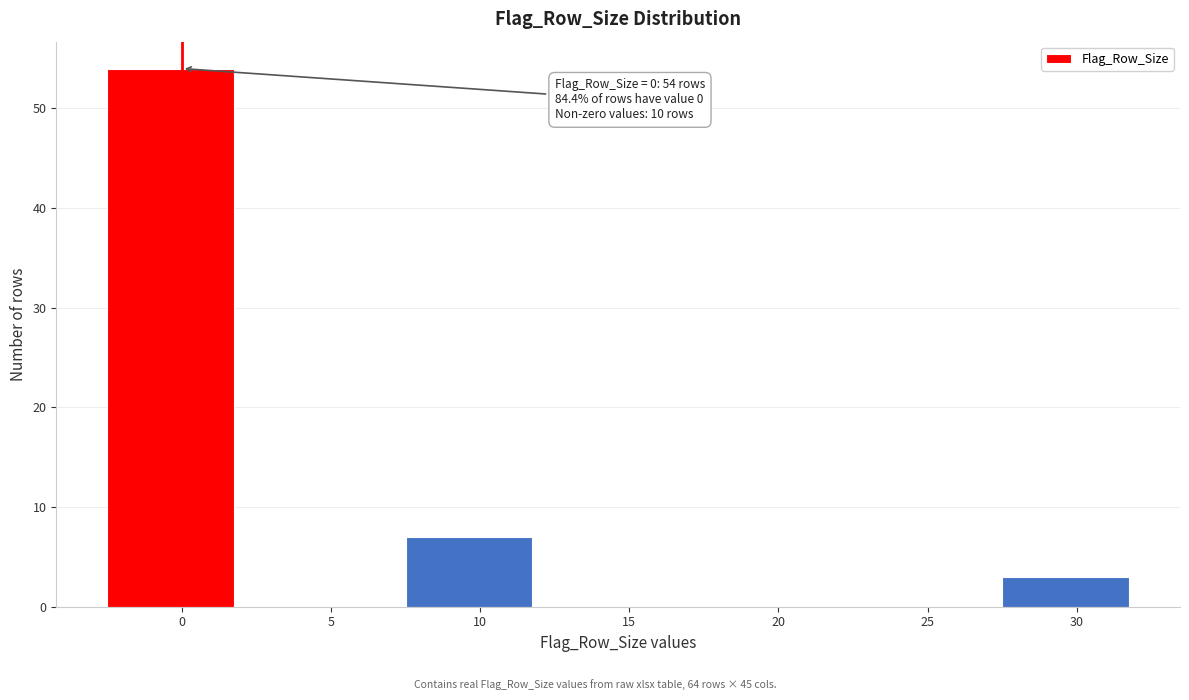

Reading left to right, transcribe all the data shown in this chart.

0=54	5=0	10=7	15=0	20=0	25=0	30=3